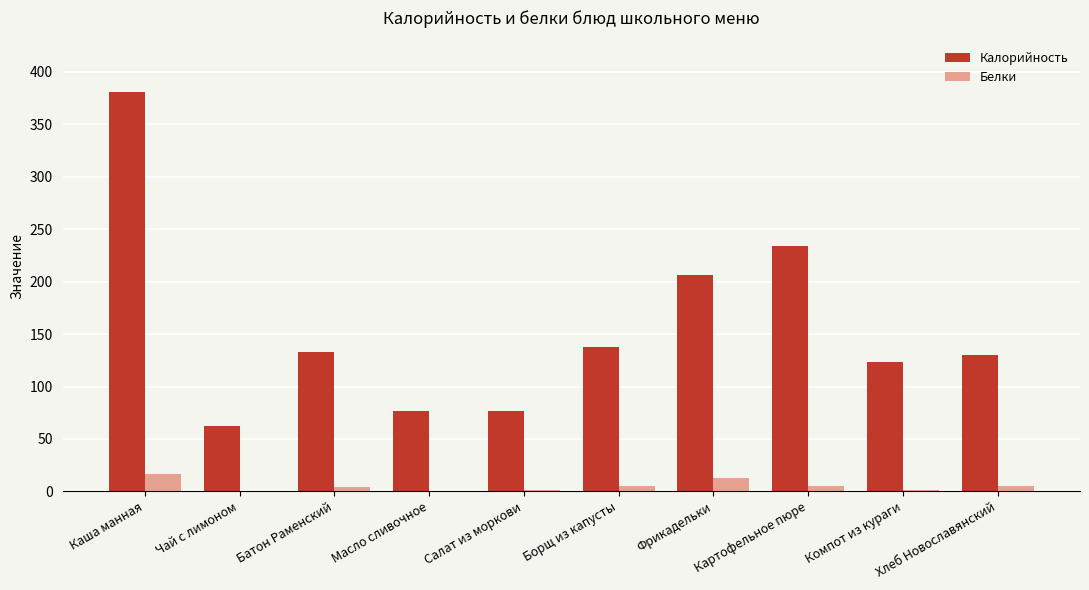

True or false: Калорийность has a value of 143.9 at Картофельное пюре.

False